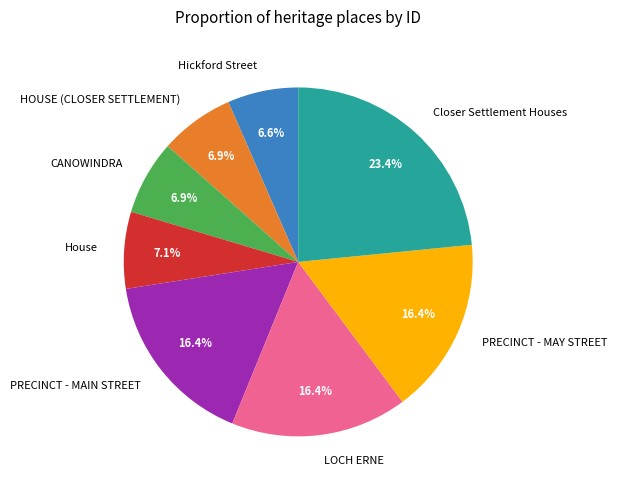

Do CANOWINDRA and Hickford Street together represent more than half of the pie?

No